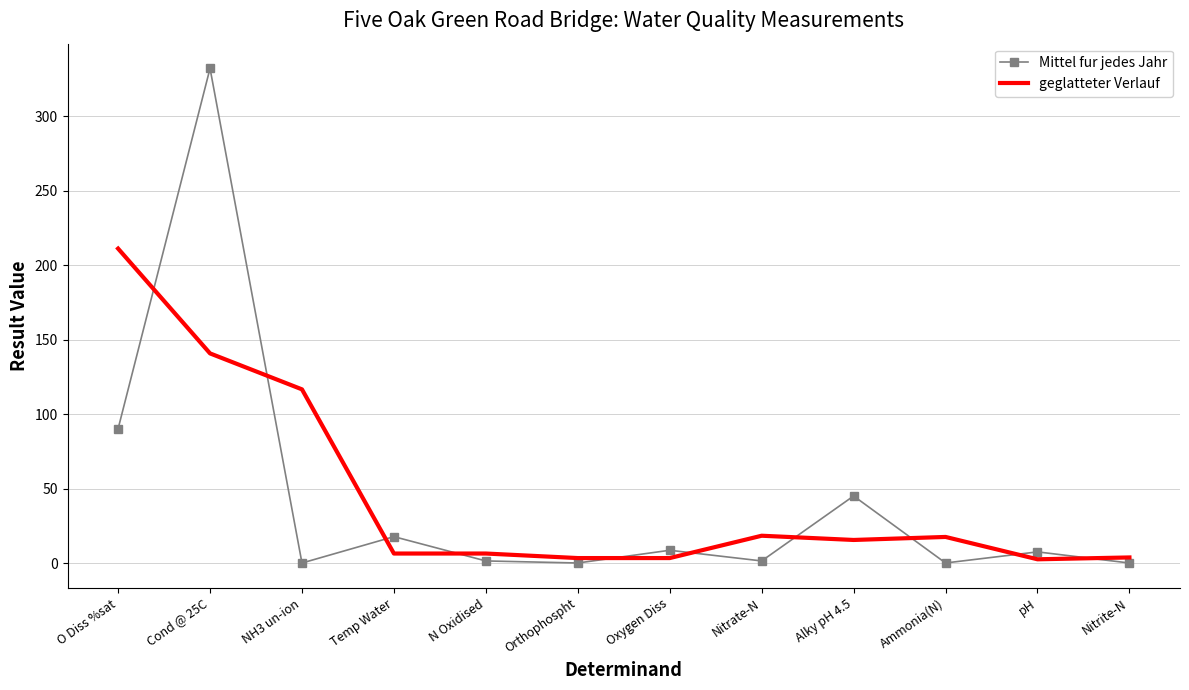

Rank the series at Alky pH 4.5 from lowest to highest value.

geglatteter Verlauf, Mittel fur jedes Jahr